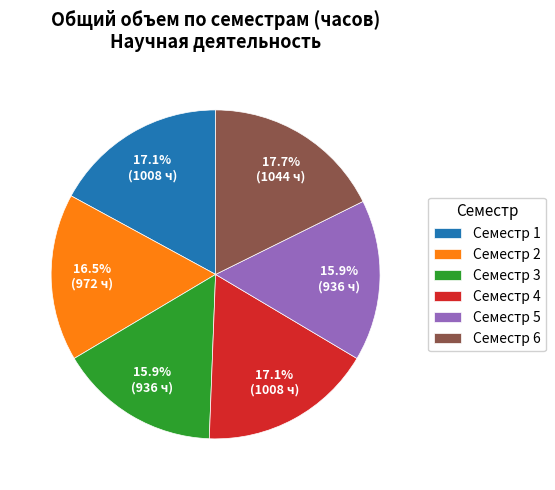

How many slices are in this pie chart?

6